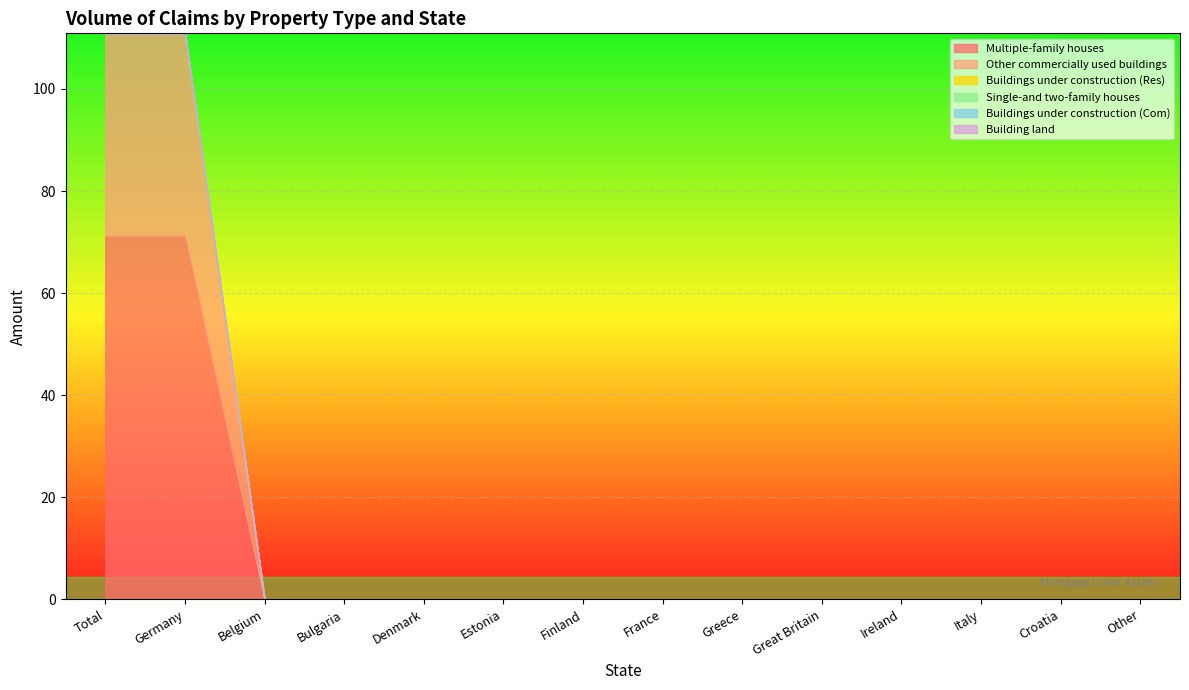

What is the label of the 14th point from the right?

Total